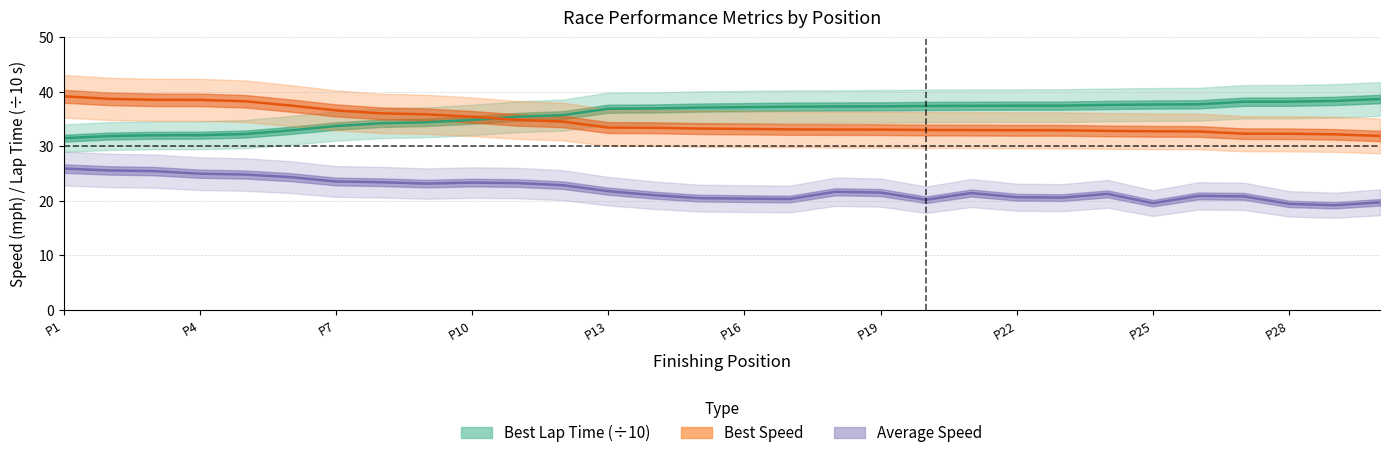

Is it true that Best Speed equals 63.3 at P10?

False